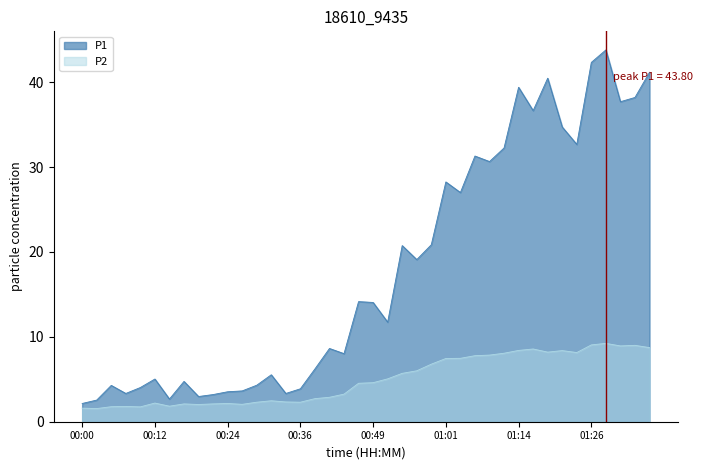

Rank the series at 00:36 from highest to lowest value.

P1, P2